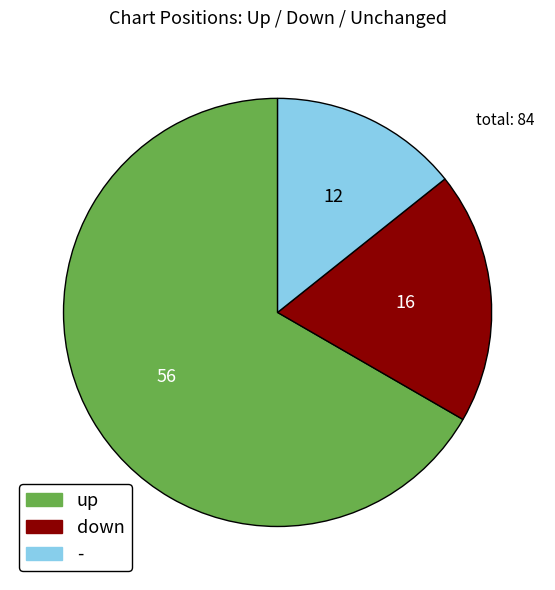

Which category has the smallest portion of the pie?

-